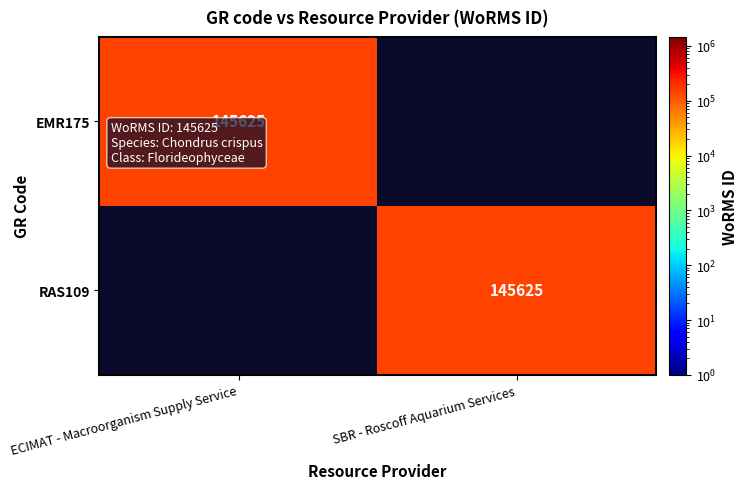

Count the number of data series in this chart.

2